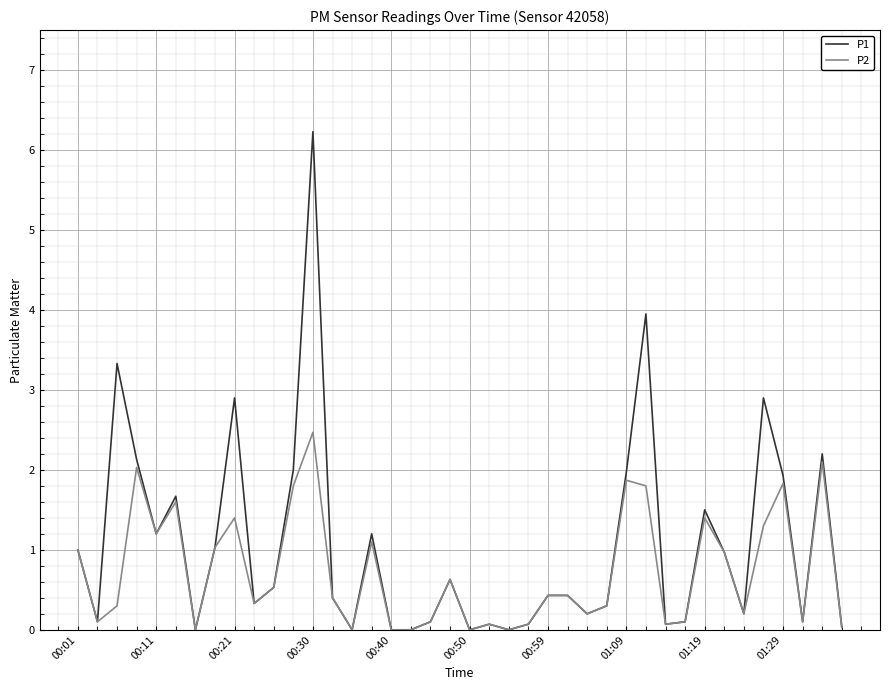

What is the maximum value shown in the chart?

6.2